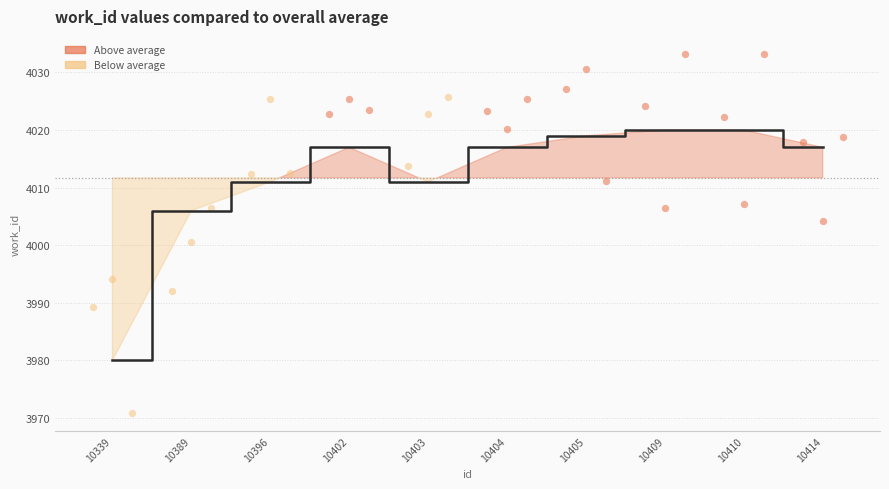

Which has a higher value, 10389 or 10404?

10404